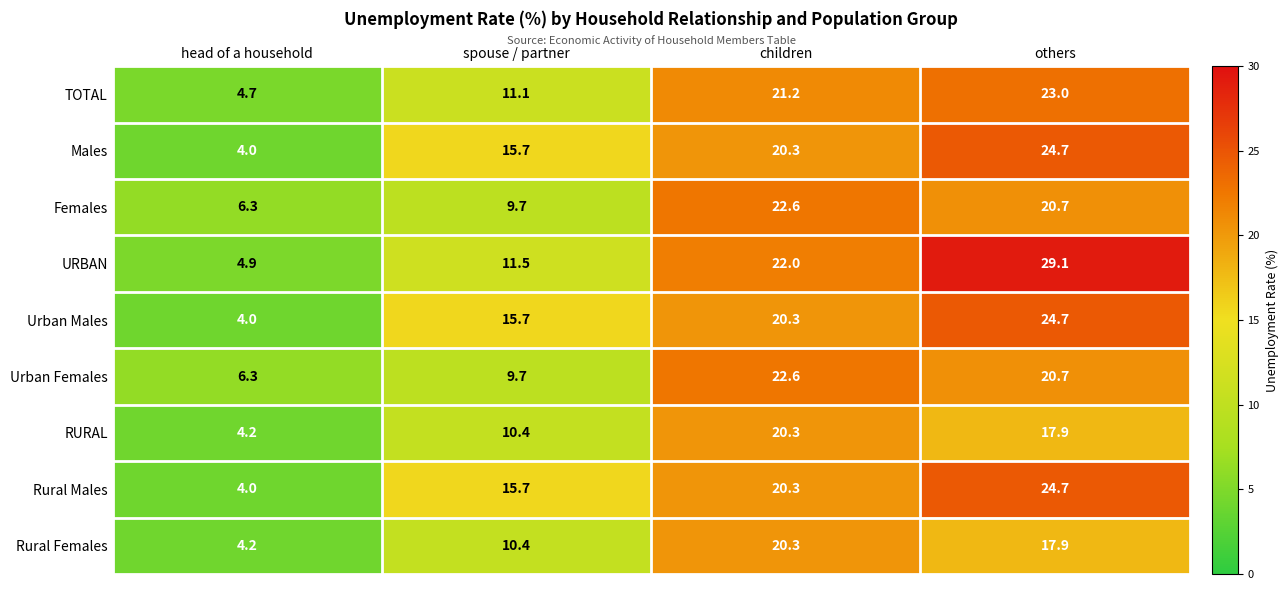

What is the average value of the URBAN series?

16.9